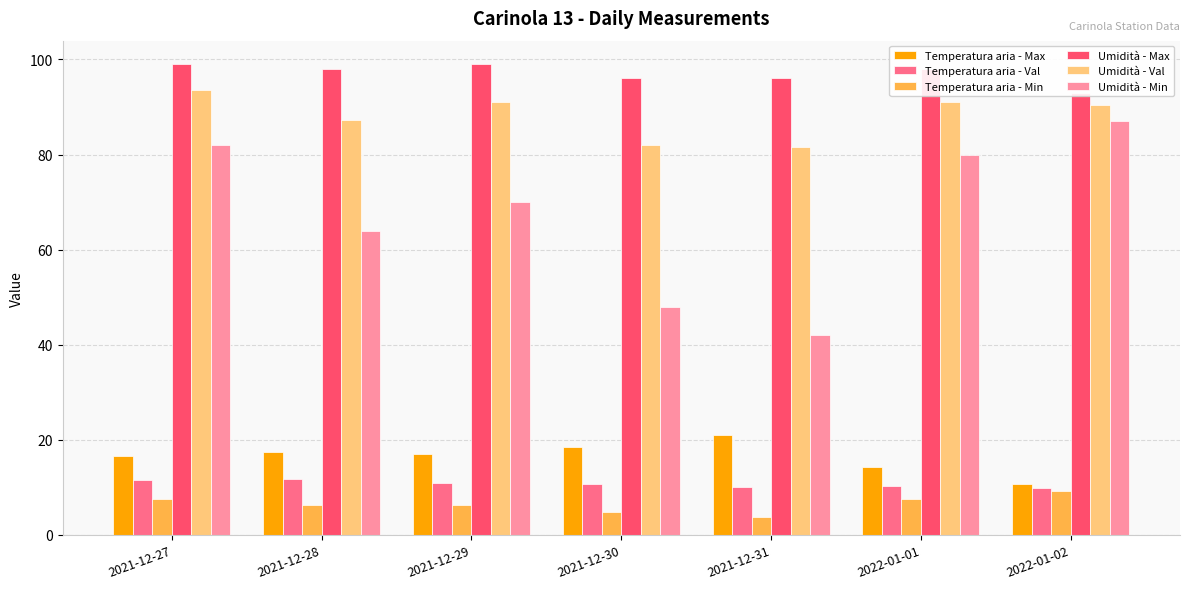

Count the number of categories in the chart.

7